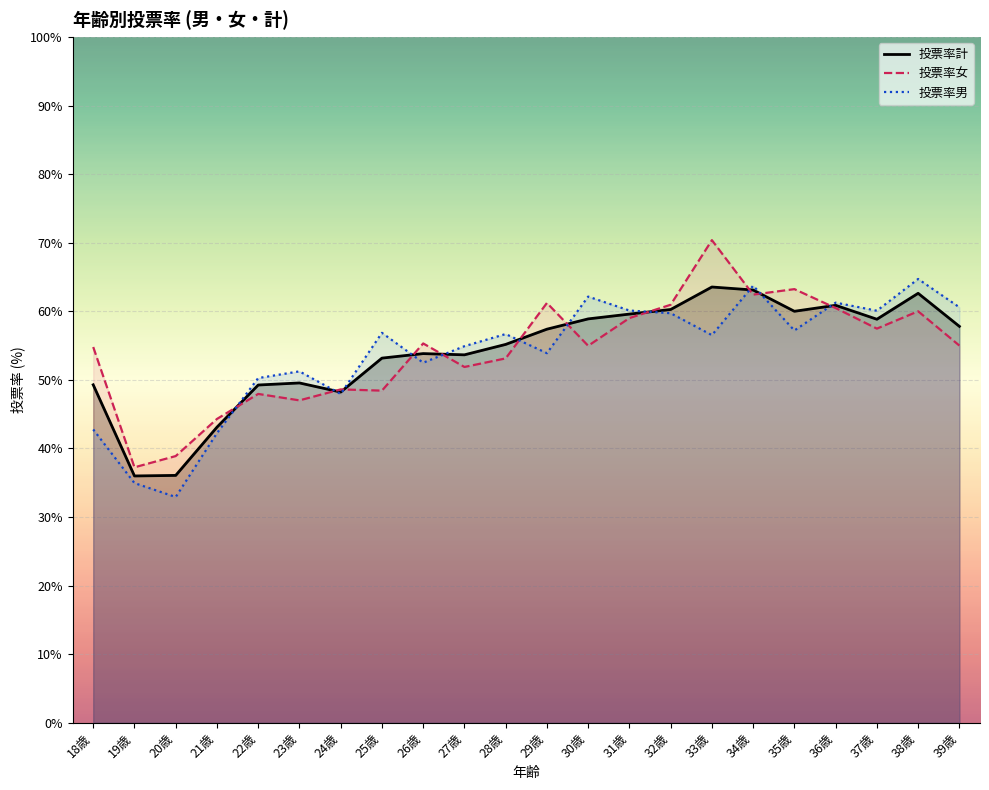

What is the lowest value of the 投票率女 series?

37.2